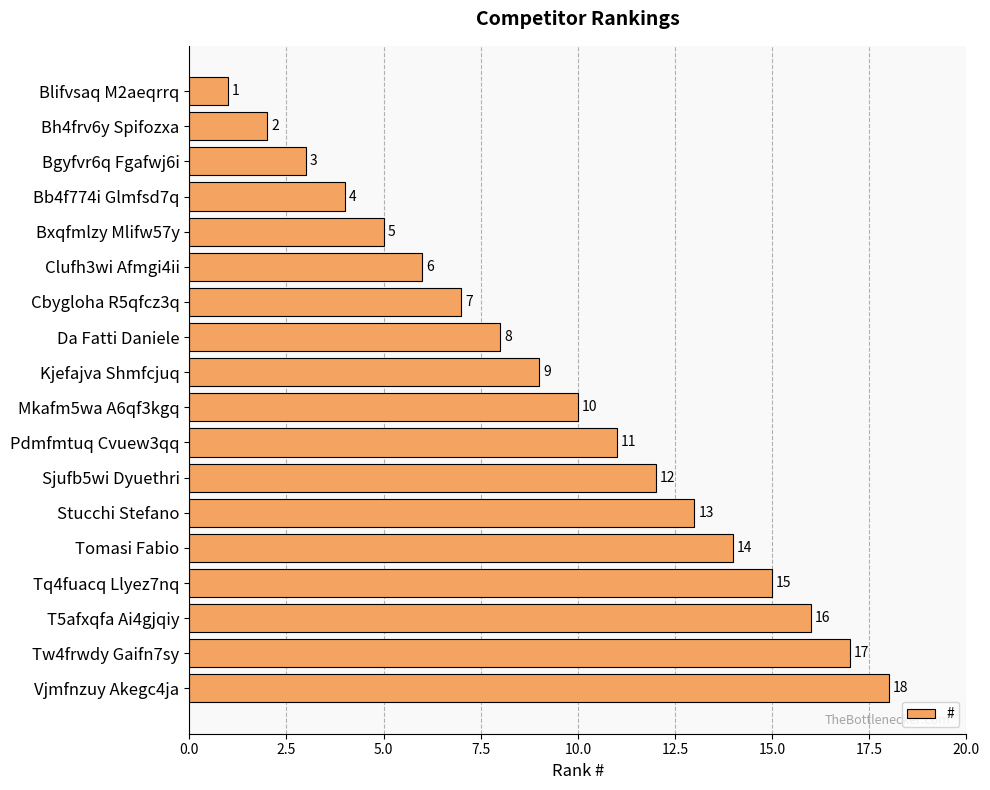

What is the average value?

10